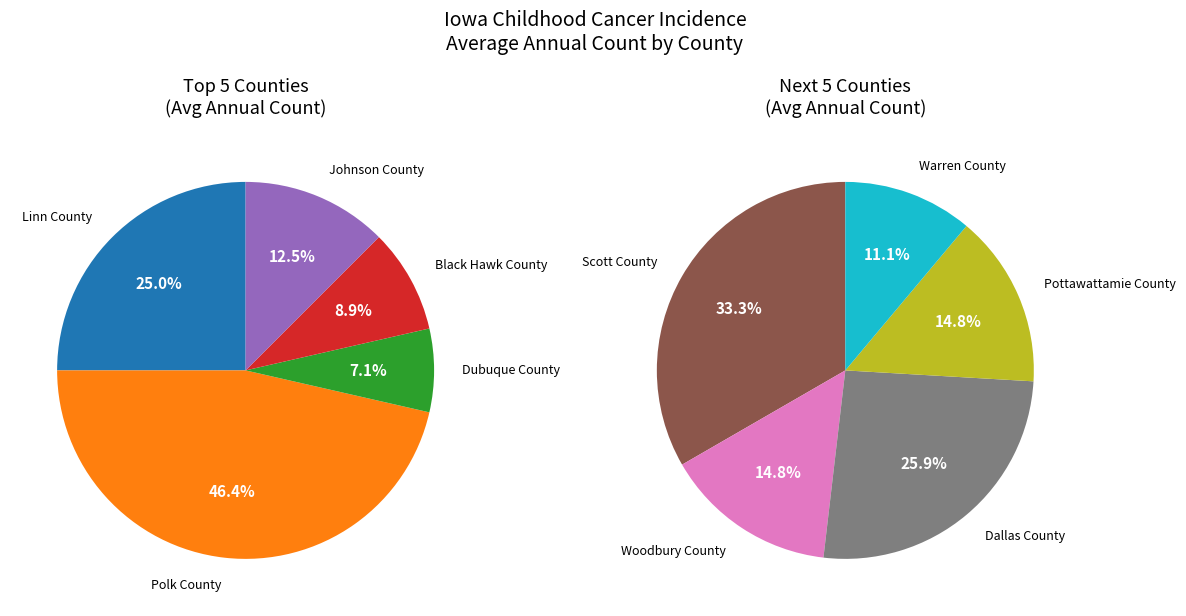

Which slice is the largest?

Polk County